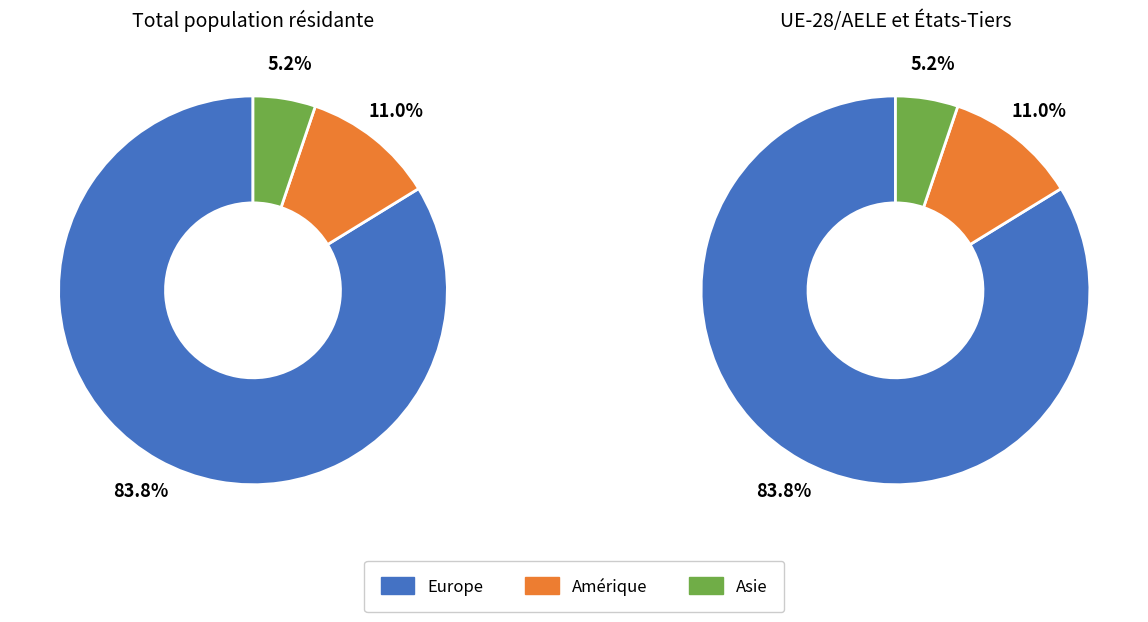

Which has a higher value, Amérique or Europe?

Europe